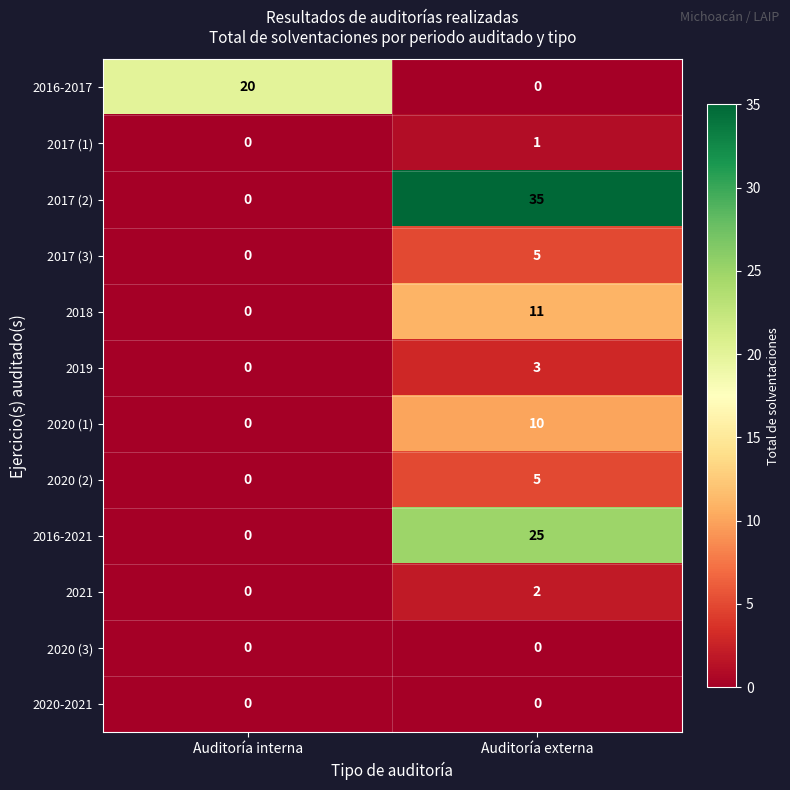

At how many categories does at least one series exceed 6?

2